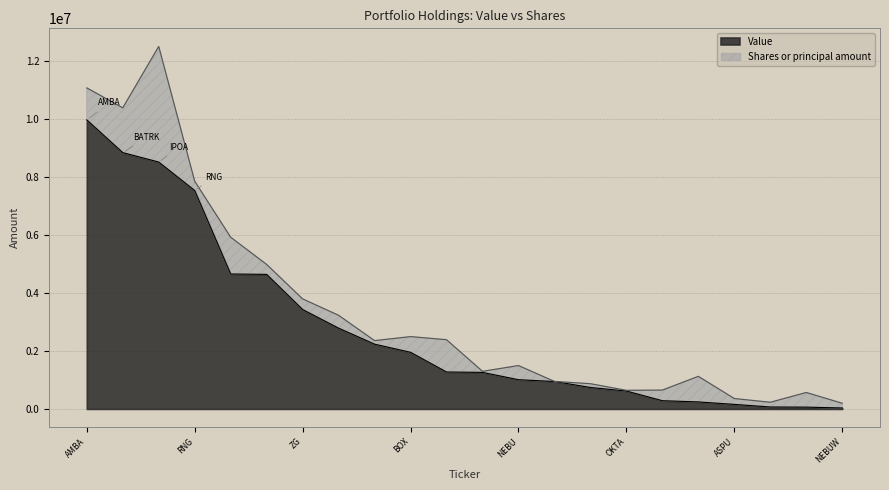

True or false: the data has more than 2 interior local peaks.

False